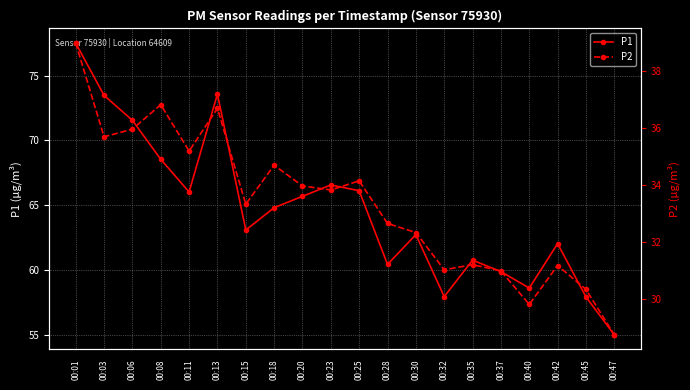

True or false: P1 and P2 cross at least once.

False